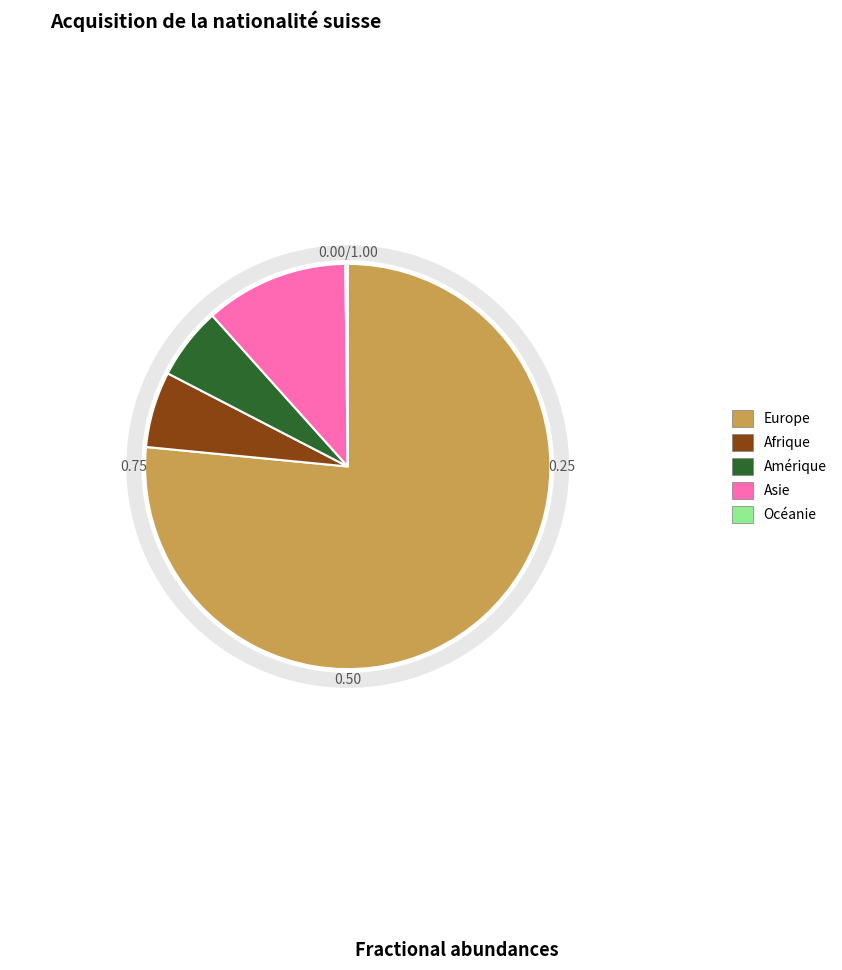

Which slice is the smallest?

Océanie